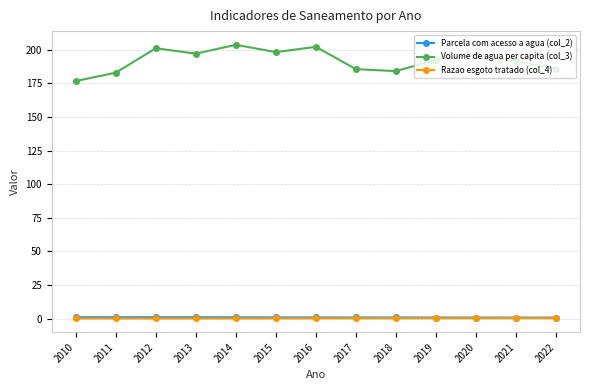

How many values in the Volume de agua per capita (col_3) series are below 192?

6